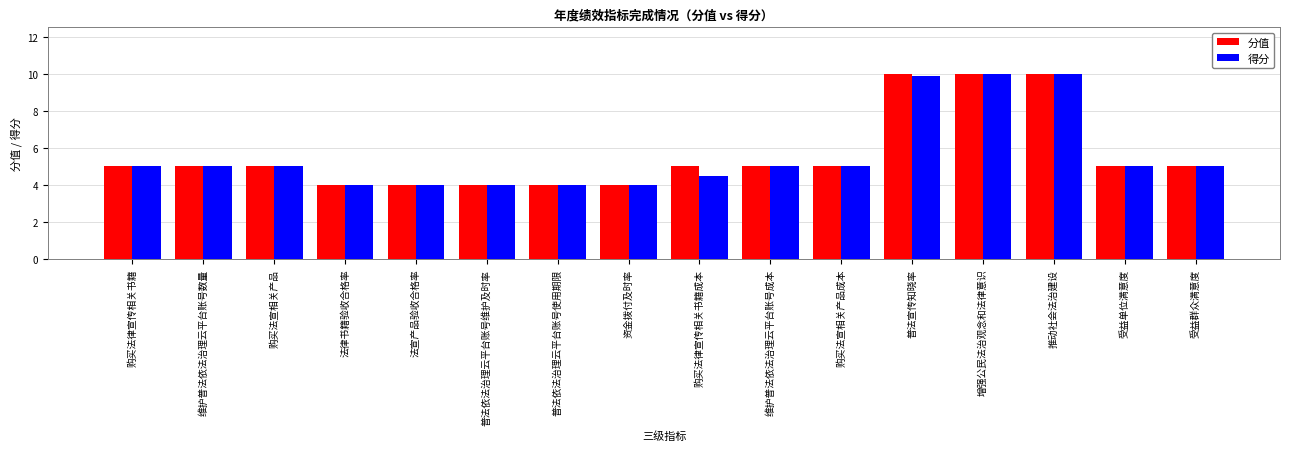

Are the bars grouped side by side (vs. stacked)?

Yes